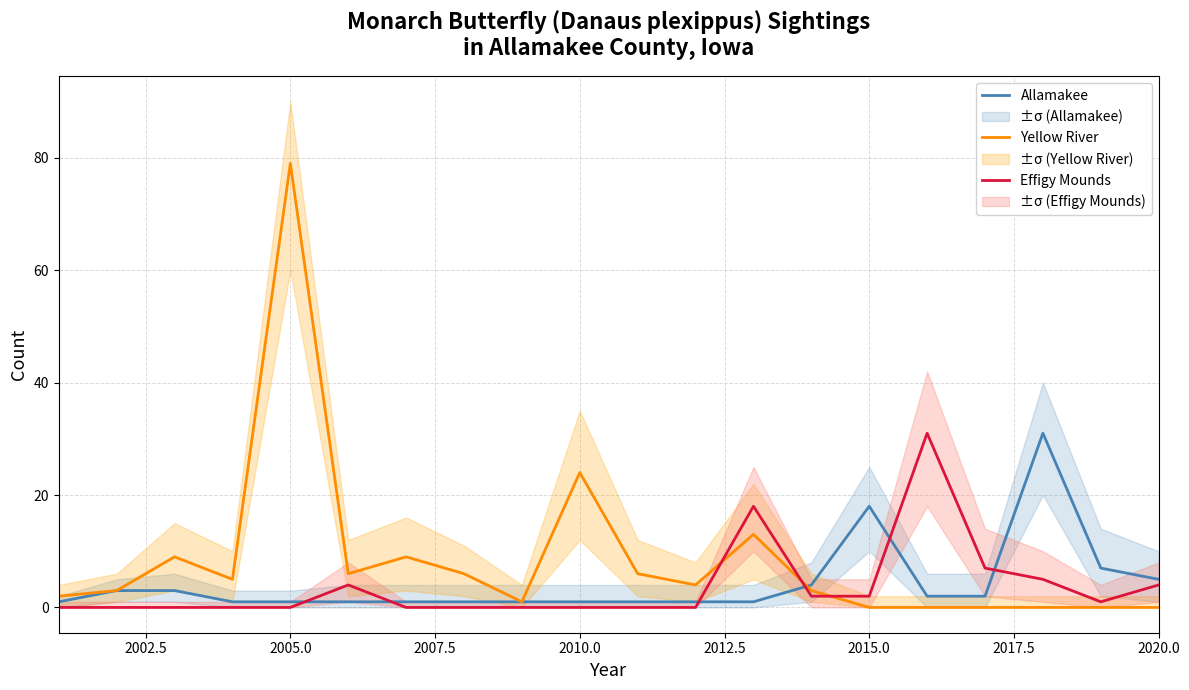

Where is Allamakee nearest to the value 16?

2015.0